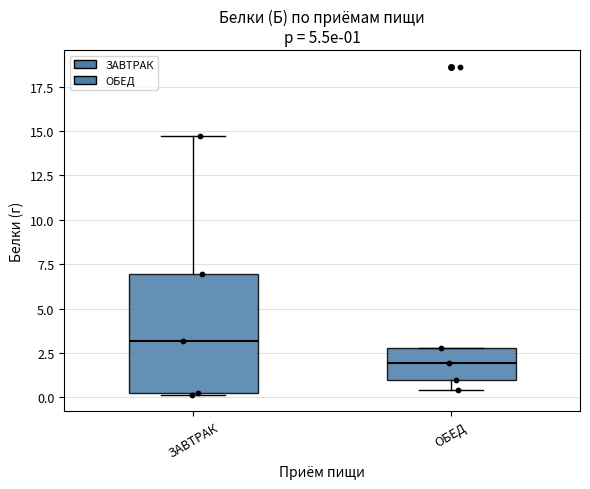

Which box has the highest median line?

ЗАВТРАК